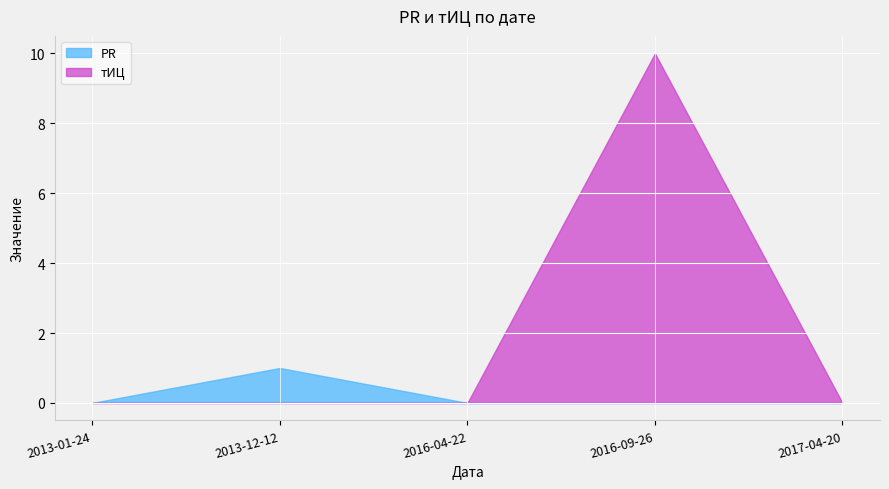

True or false: PR has a value of 0 at 2017-04-20.

True